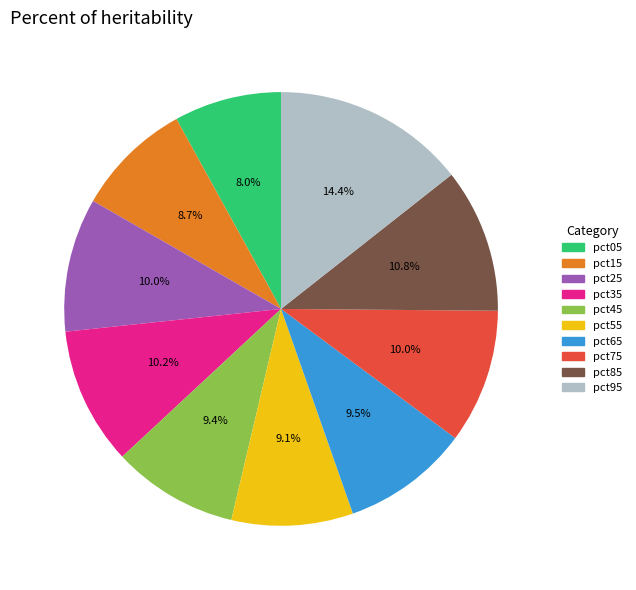

True or false: pct95 accounts for 14% of the total.

True